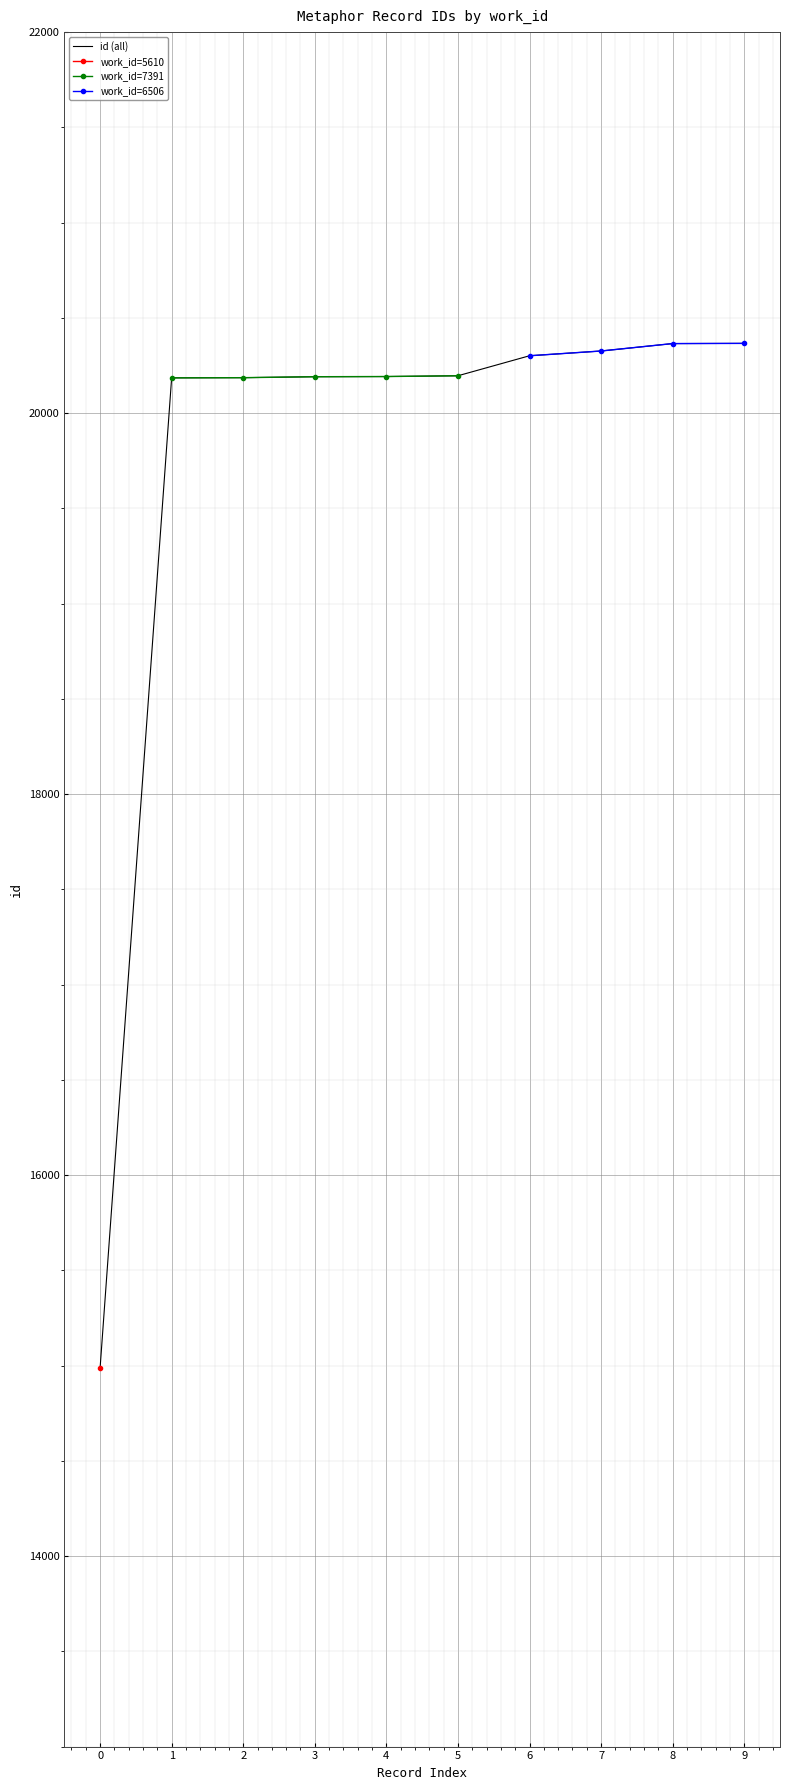

What is the sum of all values?

197294